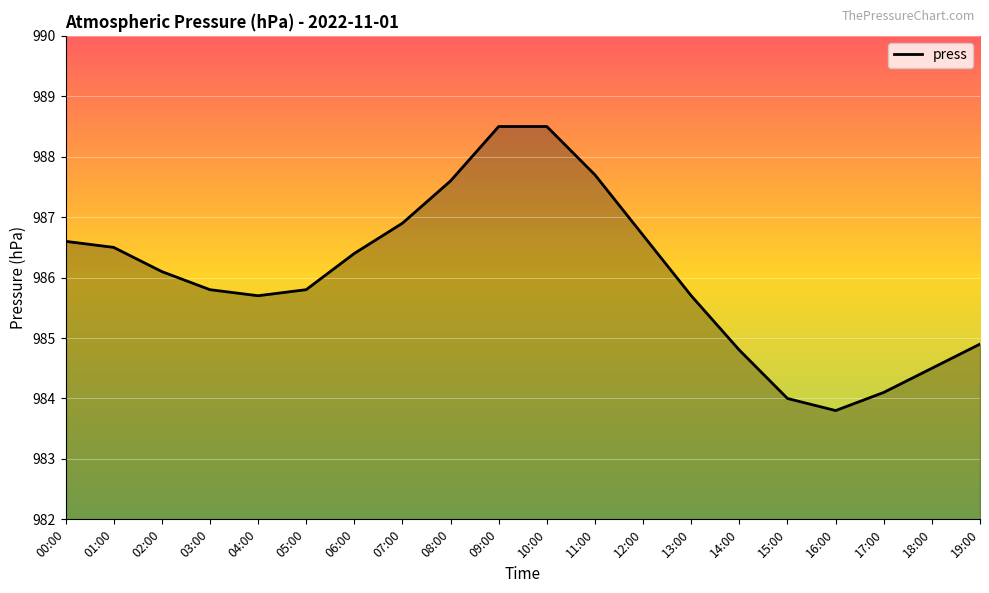

What is the sum of the values at 05:00 and 18:00?

1970.3